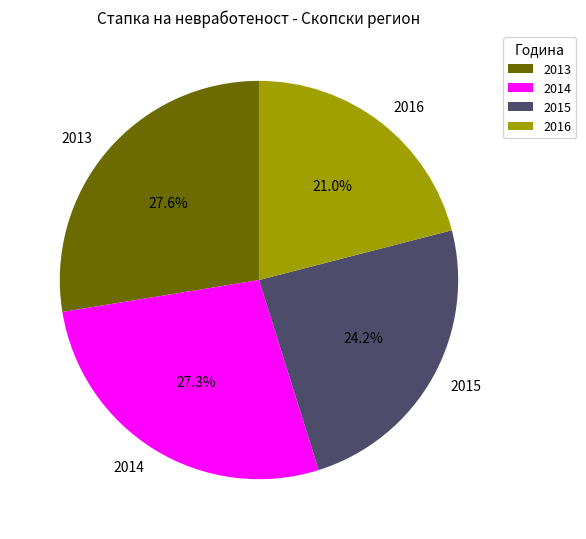

To the nearest percent, what percentage of the pie is 2016?

21%